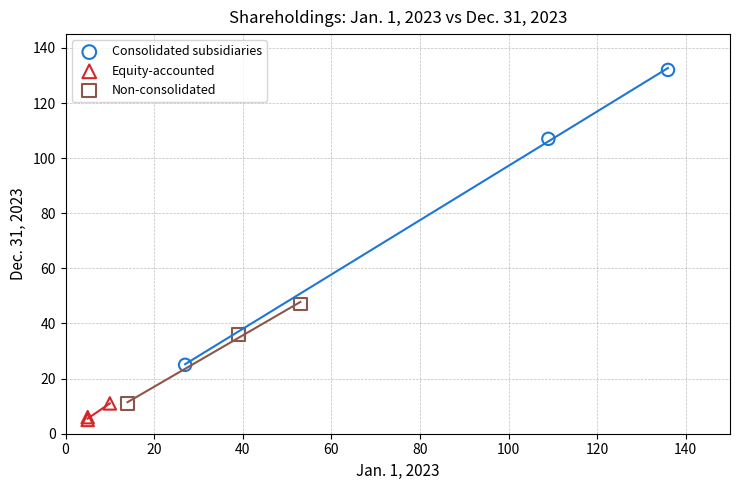

What are all the series names shown in the legend?

Consolidated subsidiaries, Equity-accounted, Non-consolidated